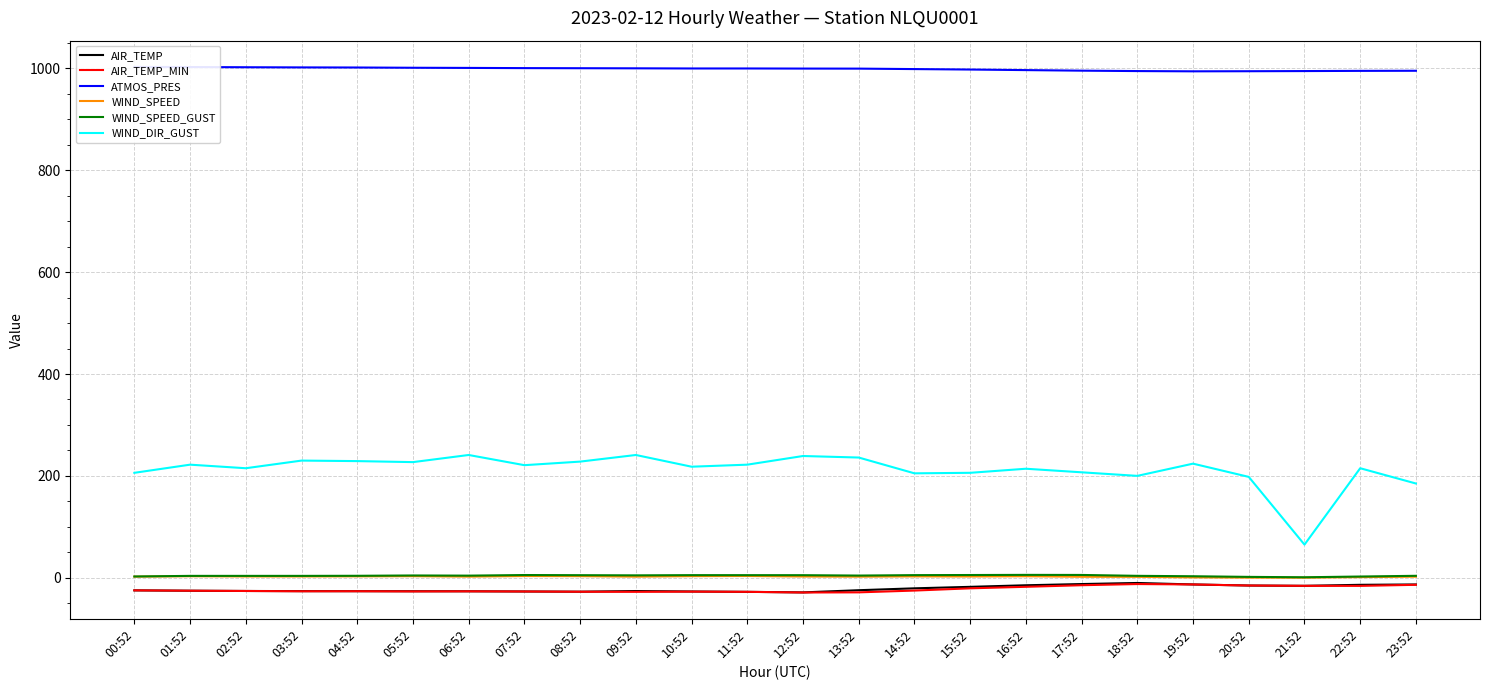

Read the ATMOS_PRES value at 11:52.

999.9